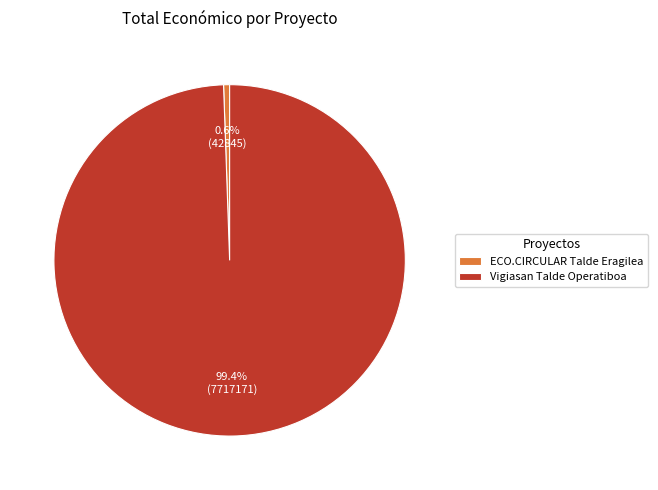

Is the sum of Vigiasan Talde Operatiboa and ECO.CIRCULAR Talde Eragilea greater than half?

Yes